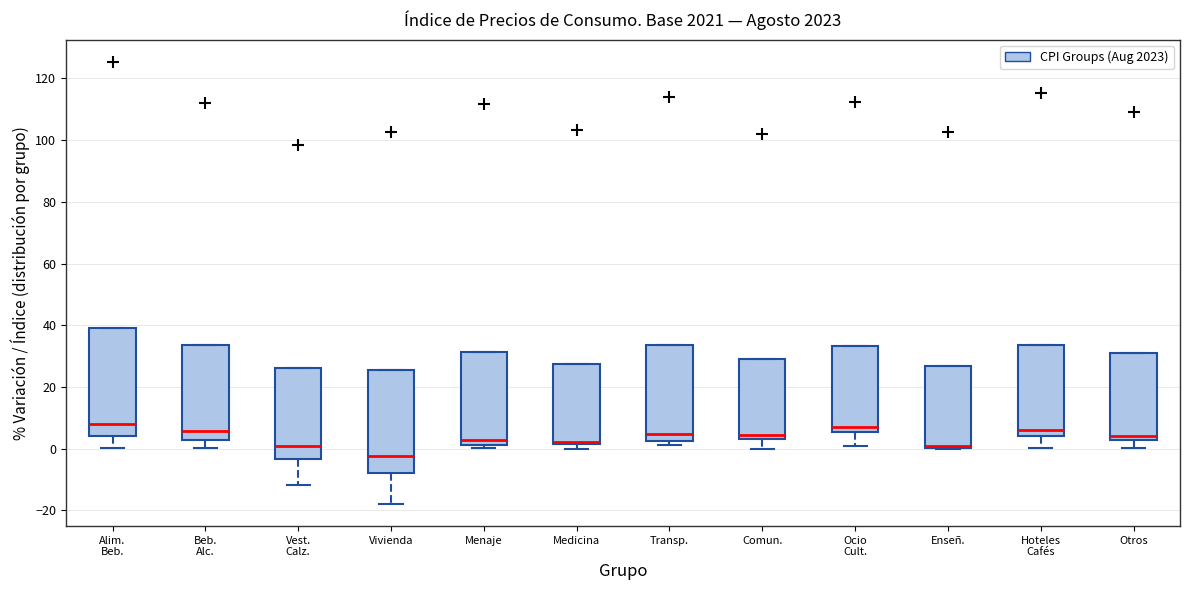

Reading left to right, read every box against the y-axis: the position of its median line, the range the box covers, and the ends of its whiskers. The values are not printed on the chart, so give them approximately, as read against the axis.

Alim. Beb.: median 8, box 4 to 40, whiskers 0 to 40
Beb. Alc.: median 6, box 2 to 34, whiskers 0 to 34
Vest. Calz.: median 0, box -4 to 26, whiskers -12 to 26
Vivienda: median -2, box -8 to 26, whiskers -18 to 26
Menaje: median 2 (just above the box's lower edge), box 2 to 32, whiskers 0 to 32
Medicina: median 2 (drawn on the box's lower edge), box 2 to 28, whiskers 0 to 28
Transp.: median 4, box 2 to 34, whiskers 2 (just below the box's lower edge) to 34
Comun.: median 4 (just above the box's lower edge), box 4 to 28, whiskers 0 to 28
Ocio Cult.: median 8, box 6 to 34, whiskers 0 to 34
Enseñ.: median 0 (just above the box's lower edge), box 0 to 26, whiskers 0 to 26
Hoteles Cafés: median 6, box 4 to 34, whiskers 0 to 34
Otros: median 4, box 2 to 30, whiskers 0 to 30